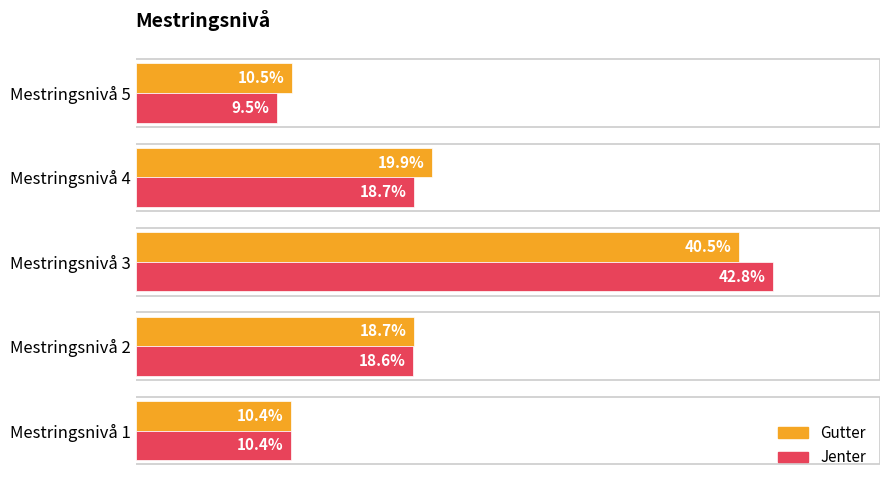

Between Mestringsnivå 3 and Mestringsnivå 5, which series saw the biggest shift?

Jenter